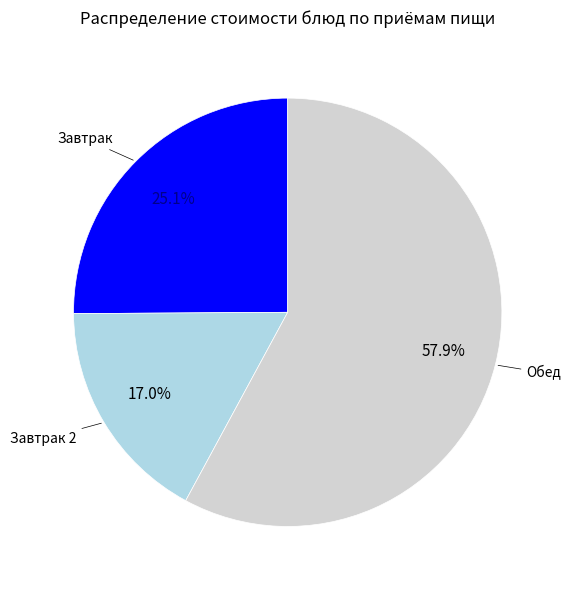

What portion of the pie excludes Завтрак?

74.9%